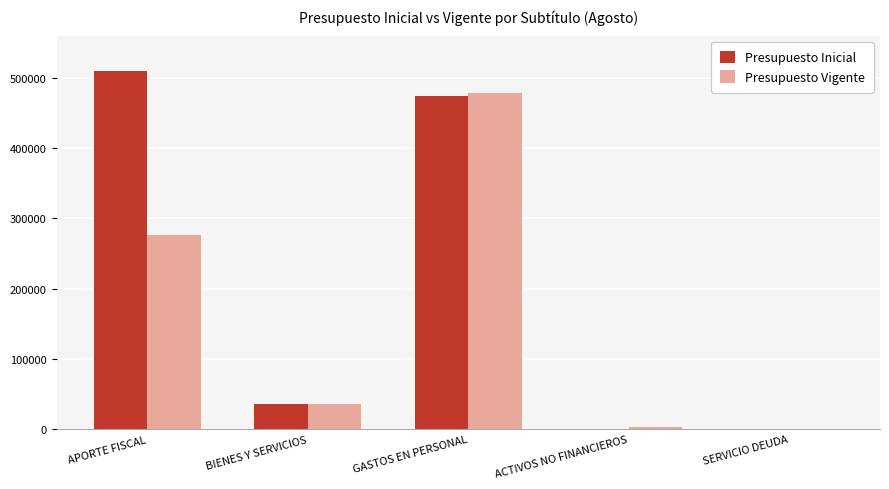

The value of Presupuesto Inicial at GASTOS EN PERSONAL is 474202. True or false?

True